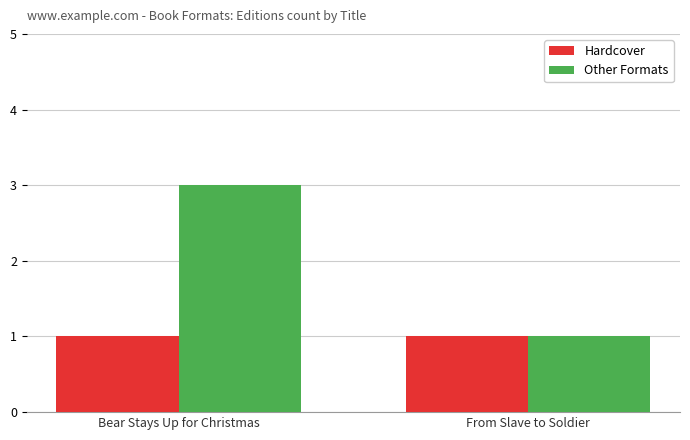

At which category is the sum across all series the highest?

Bear Stays Up for Christmas